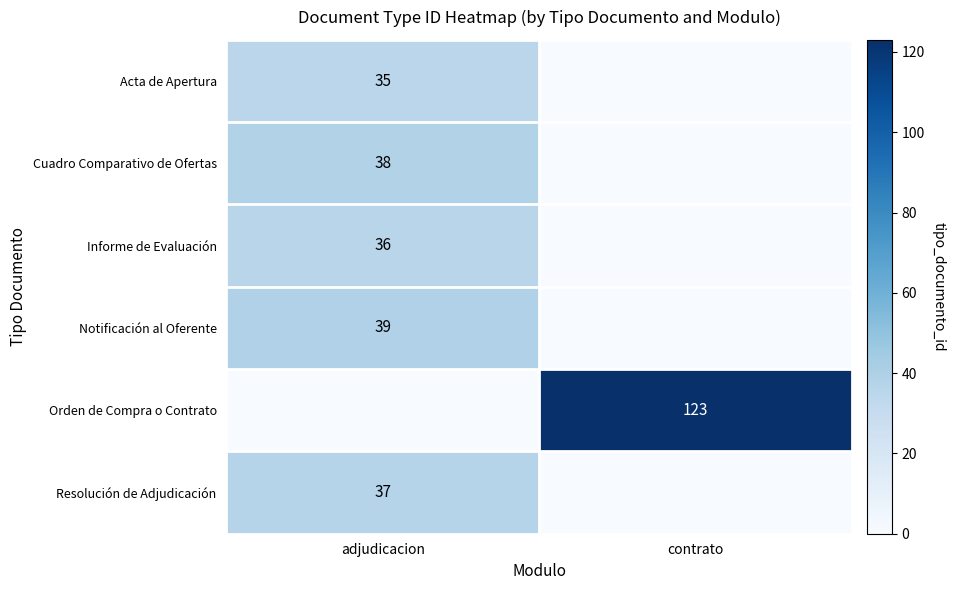

Is it true that Informe de Evaluación equals 64 at adjudicacion?

False